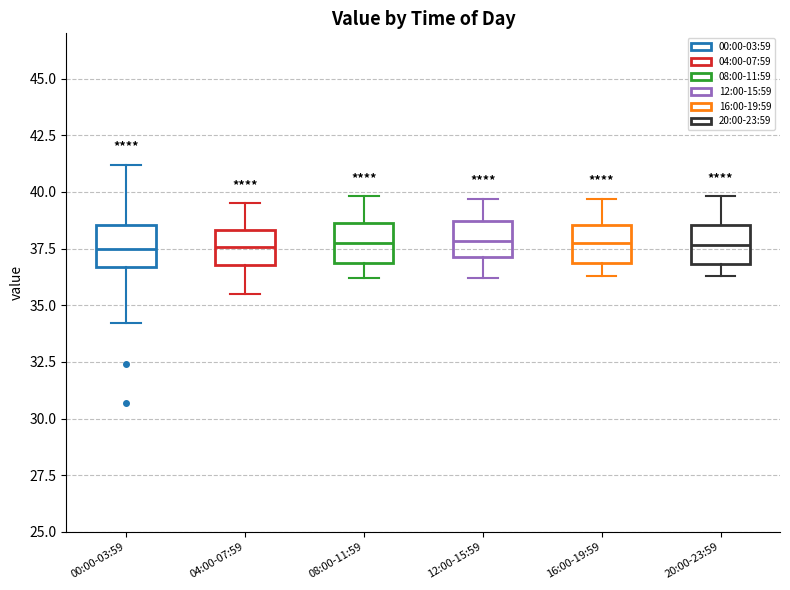

Reading left to right, transcribe this box plot: for each box, give where its median line is, the range the box spans, and where its two whiskers end, as read against the y-axis. The values are not printed on the chart, so give them approximately, as read against the axis.

00:00-03:59: median 37.5, box 36.5 to 38.5, whiskers 34.0 to 41.0
04:00-07:59: median 37.5, box 37.0 to 38.5, whiskers 35.5 to 39.5
08:00-11:59: median 38.0, box 37.0 to 38.5, whiskers 36.0 to 40.0
12:00-15:59: median 38.0, box 37.0 to 38.5, whiskers 36.0 to 39.5
16:00-19:59: median 38.0, box 37.0 to 38.5, whiskers 36.5 to 39.5
20:00-23:59: median 37.5, box 37.0 to 38.5, whiskers 36.5 to 40.0